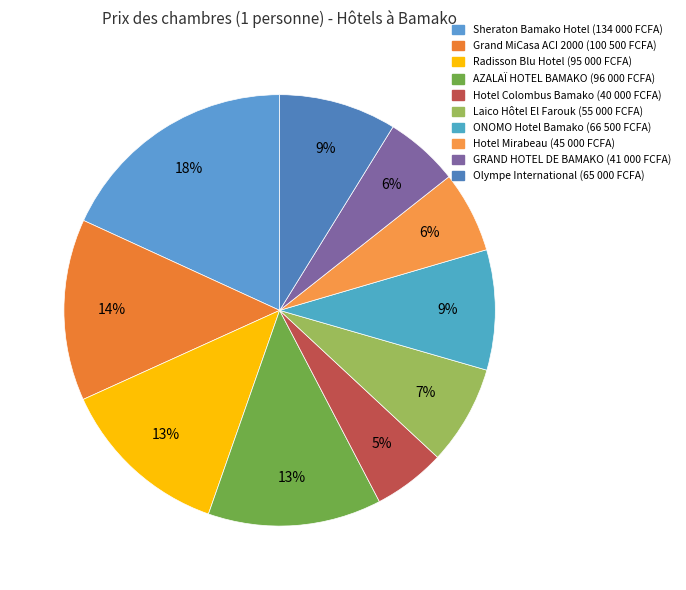

The Sheraton Bamako Hotel slice represents 8% of the pie. True or false?

False